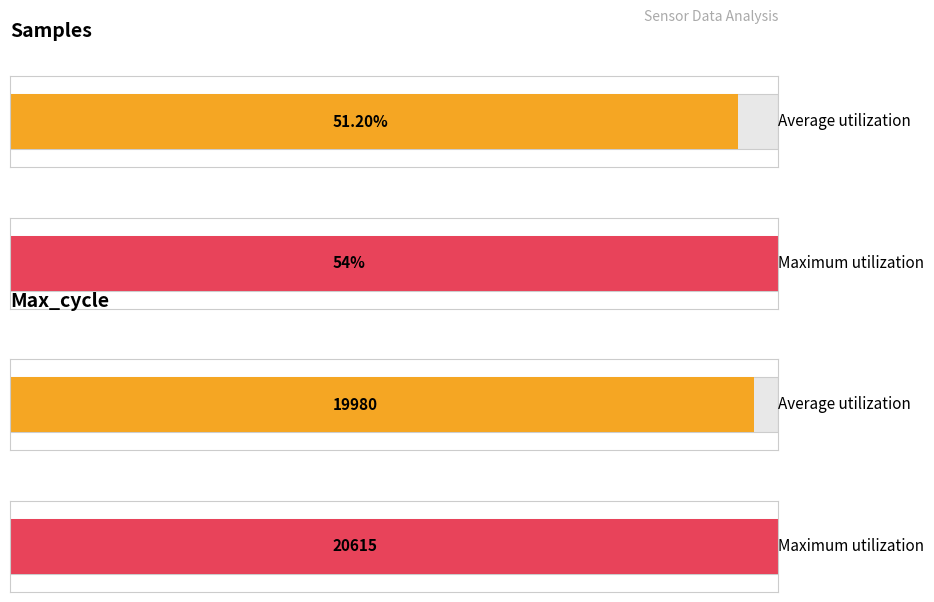

Rank the series by their average value, from highest to lowest.

Maximum utilization, Average utilization